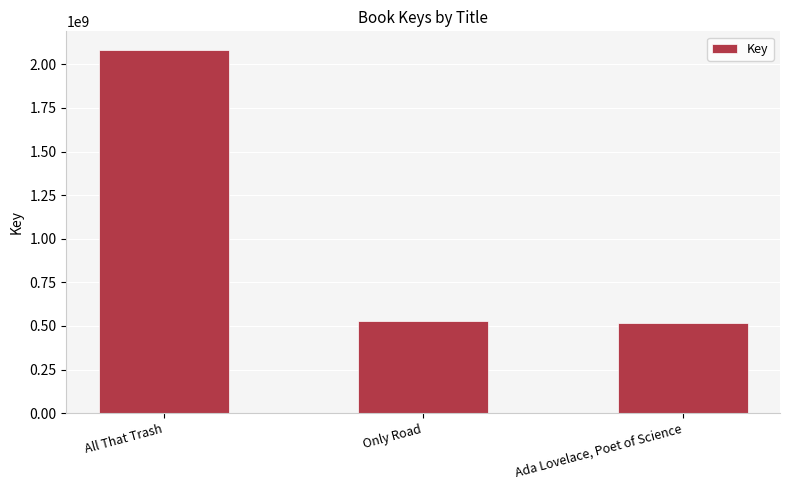

The chart shows a value of 198074152 at Only Road. True or false?

False